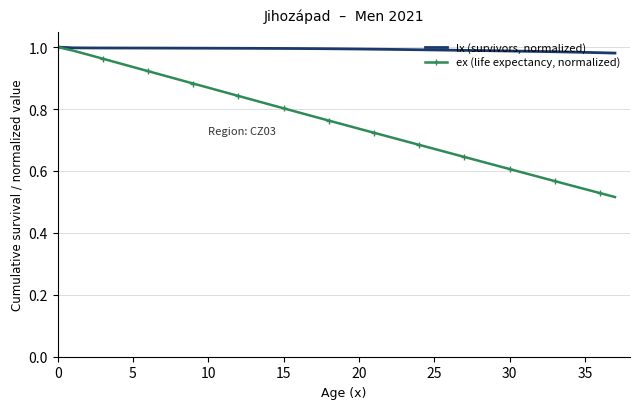

How many categories are shown in the chart?

38